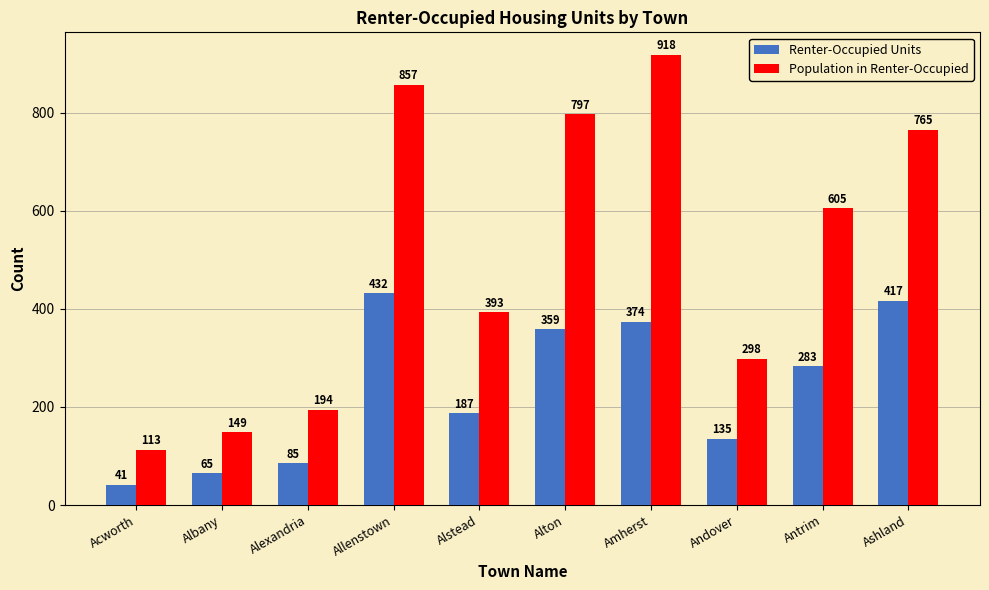

What is the lowest value of the Renter-Occupied Units series?

41